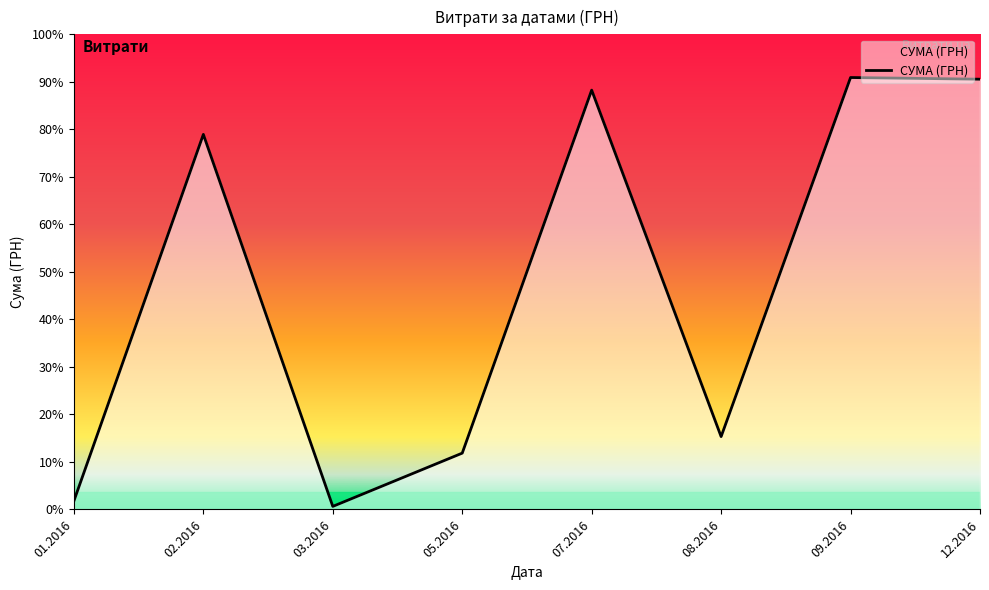

What is the greatest value displayed?

147397.0